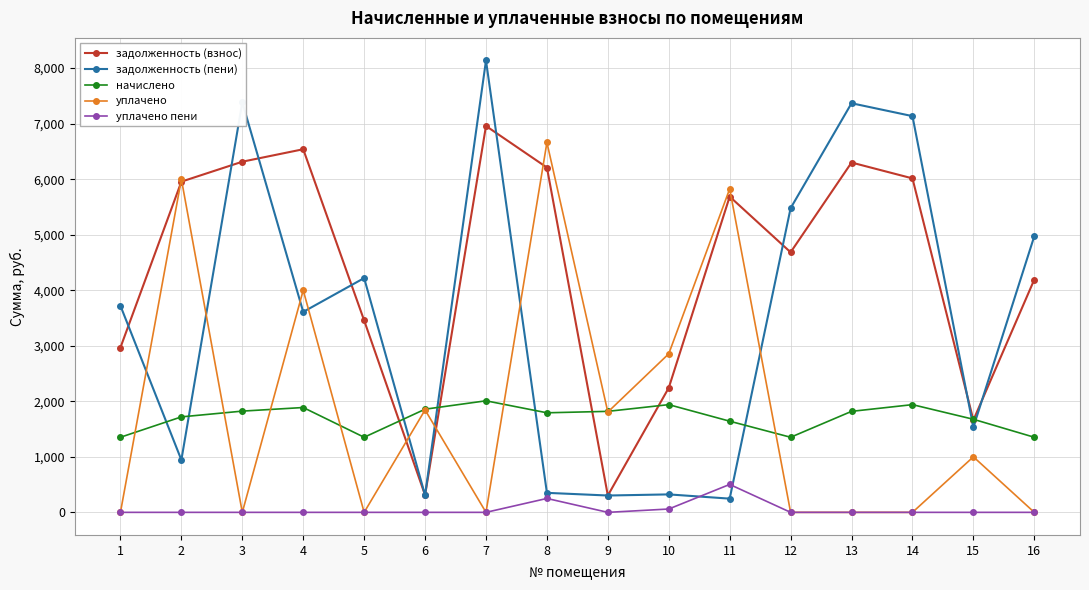

At how many categories does at least one series exceed 4348?

10